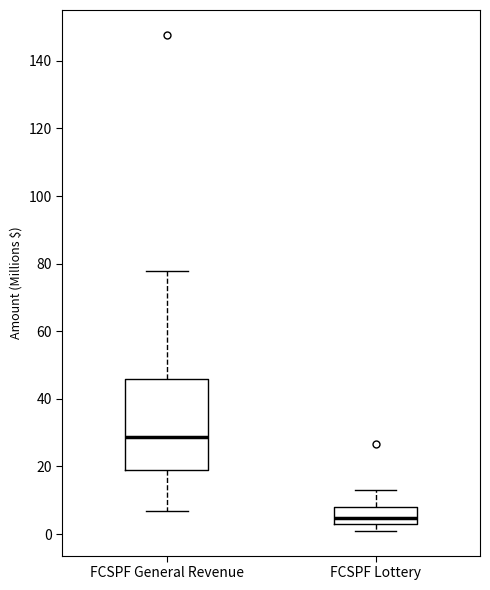

Which box's median line is the highest?

FCSPF General Revenue